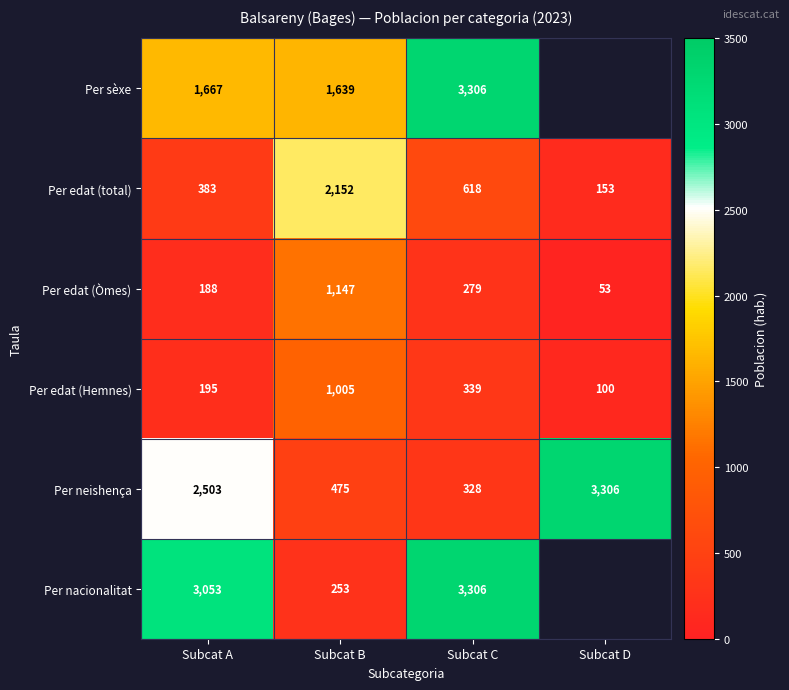

What is the total value across all series at Subcat B?

6671